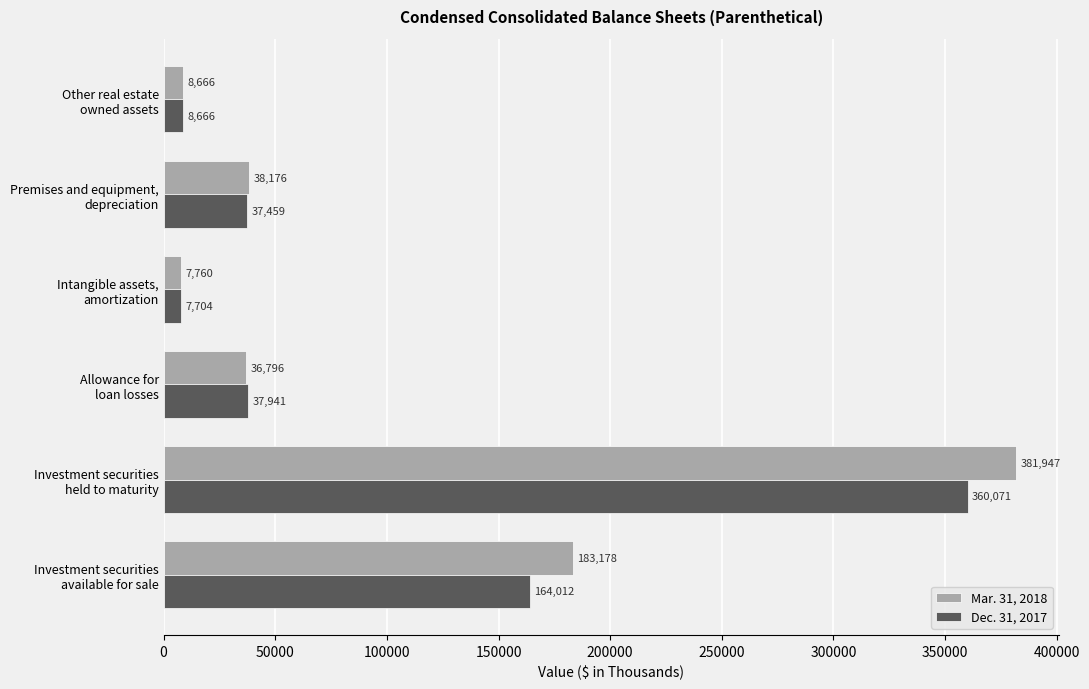

What is the minimum value for Dec. 31, 2017?

7704